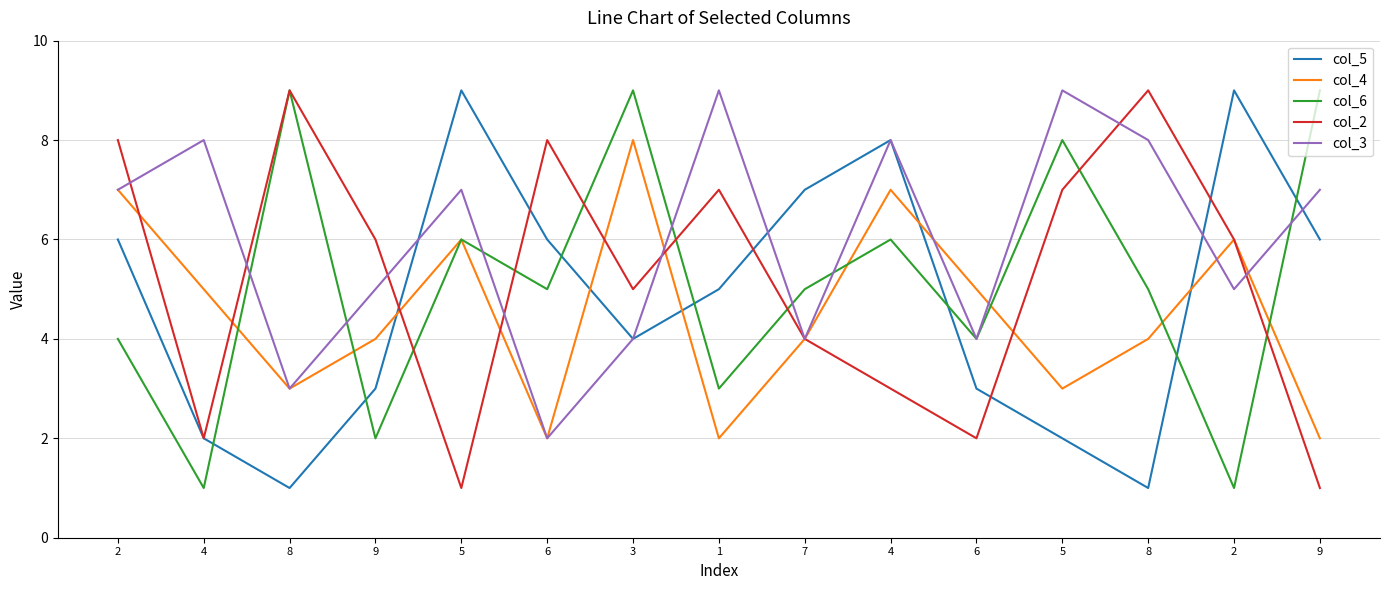

What is the difference between the maximum and second lowest values in the col_2 series?

8